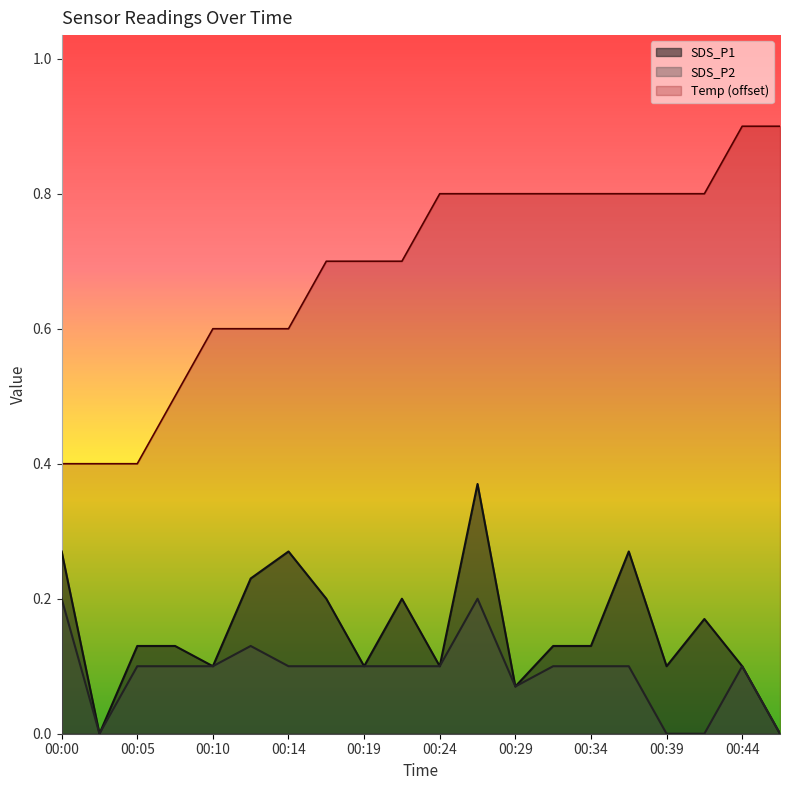

What is the sum of the Temp values at 00:12 and 00:39?

1.4